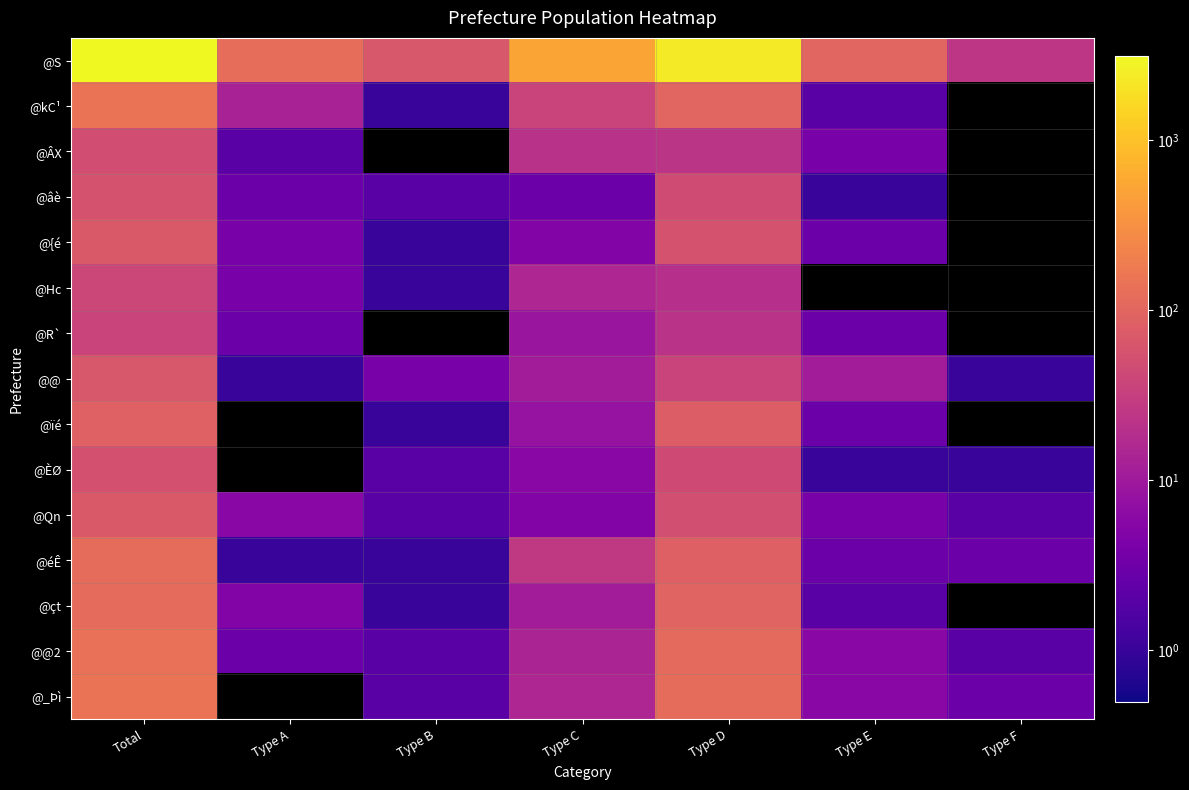

Which series has the largest total across all categories?

@S